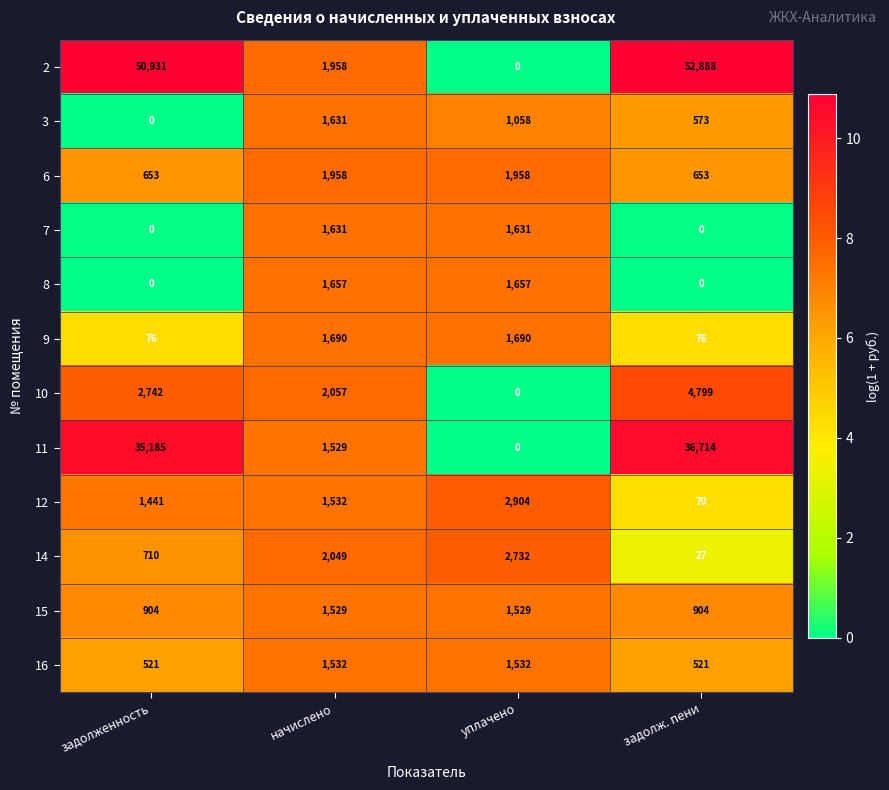

Which series changed the most between задолженность and задолж. пени?

10